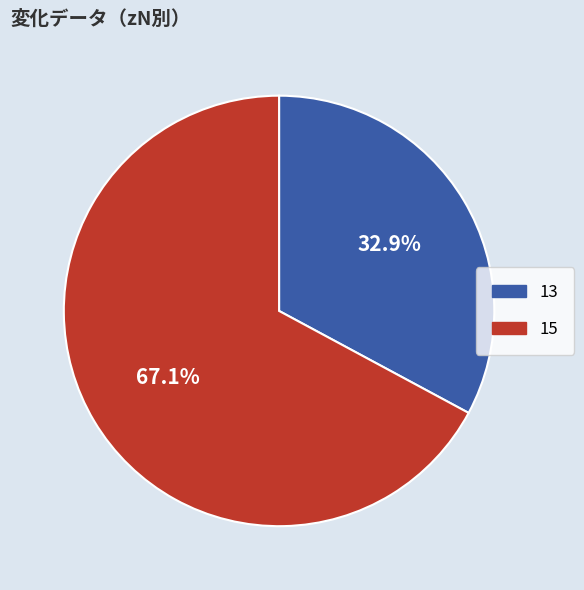

Does 13 account for over 50% of the chart?

No